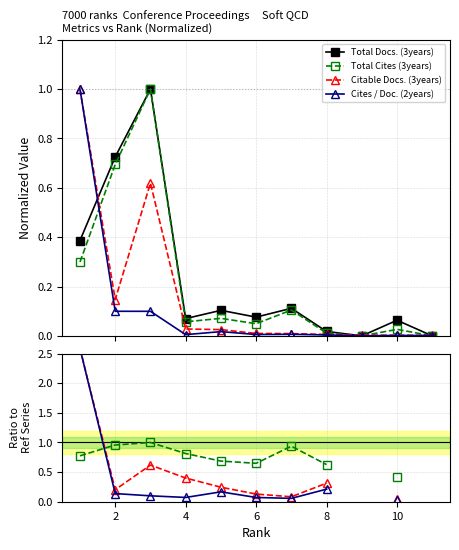

The value of Cites / Doc. (2years) at 8 is nan. True or false?

False